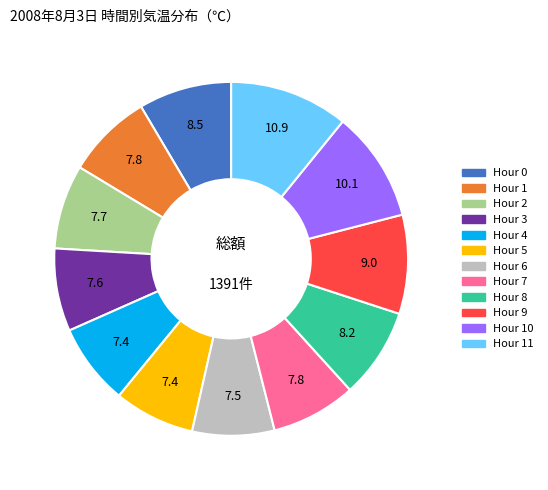

Is there any slice that represents more than half of the pie?

No